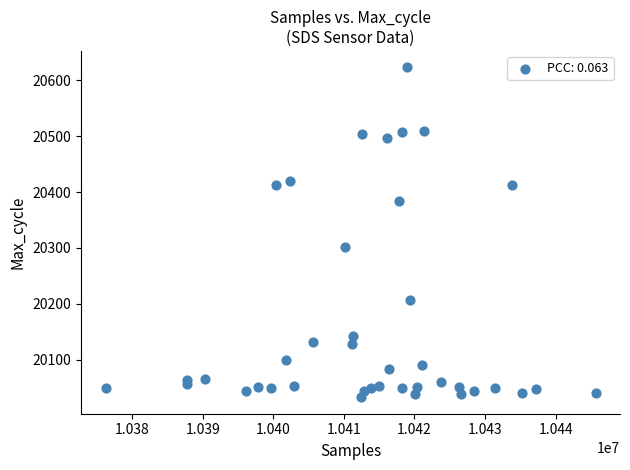

What is the range of X values (max minus min)?

69414